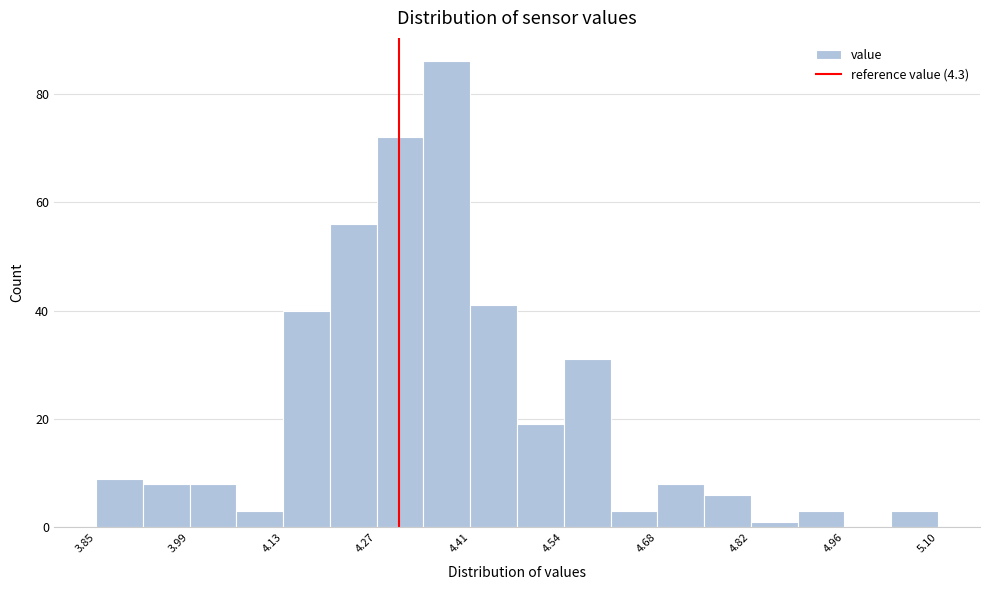

Read against the x-axis, roughly where is the centre of the tallest bar?

4.38